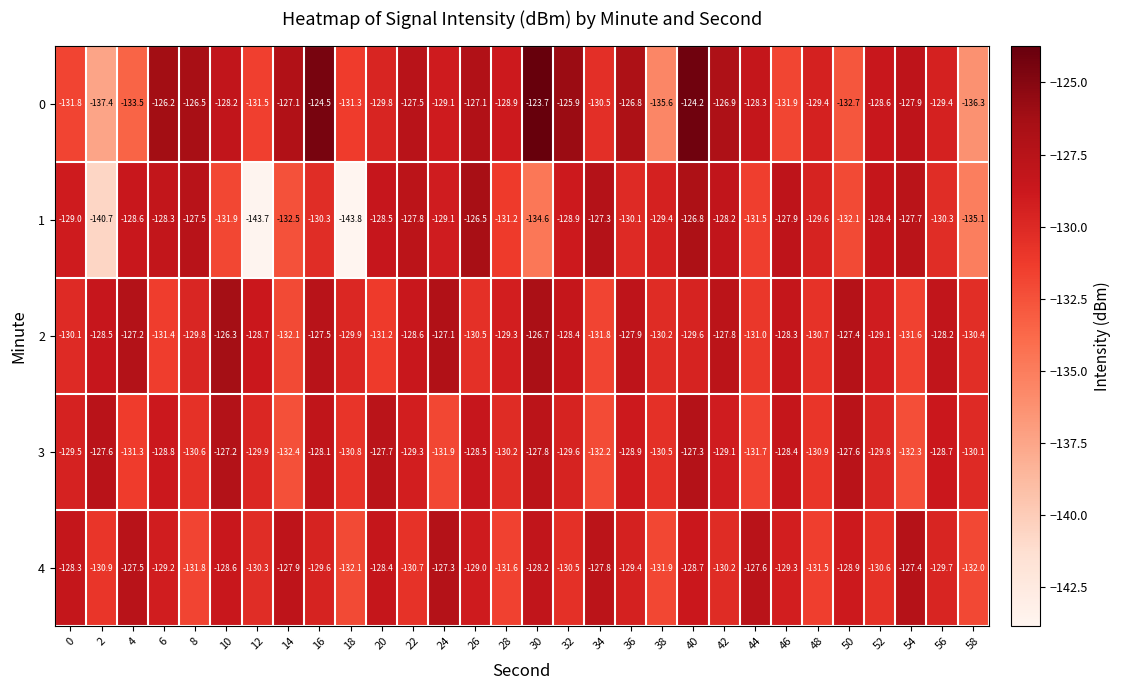

How many series are shown in this chart?

5